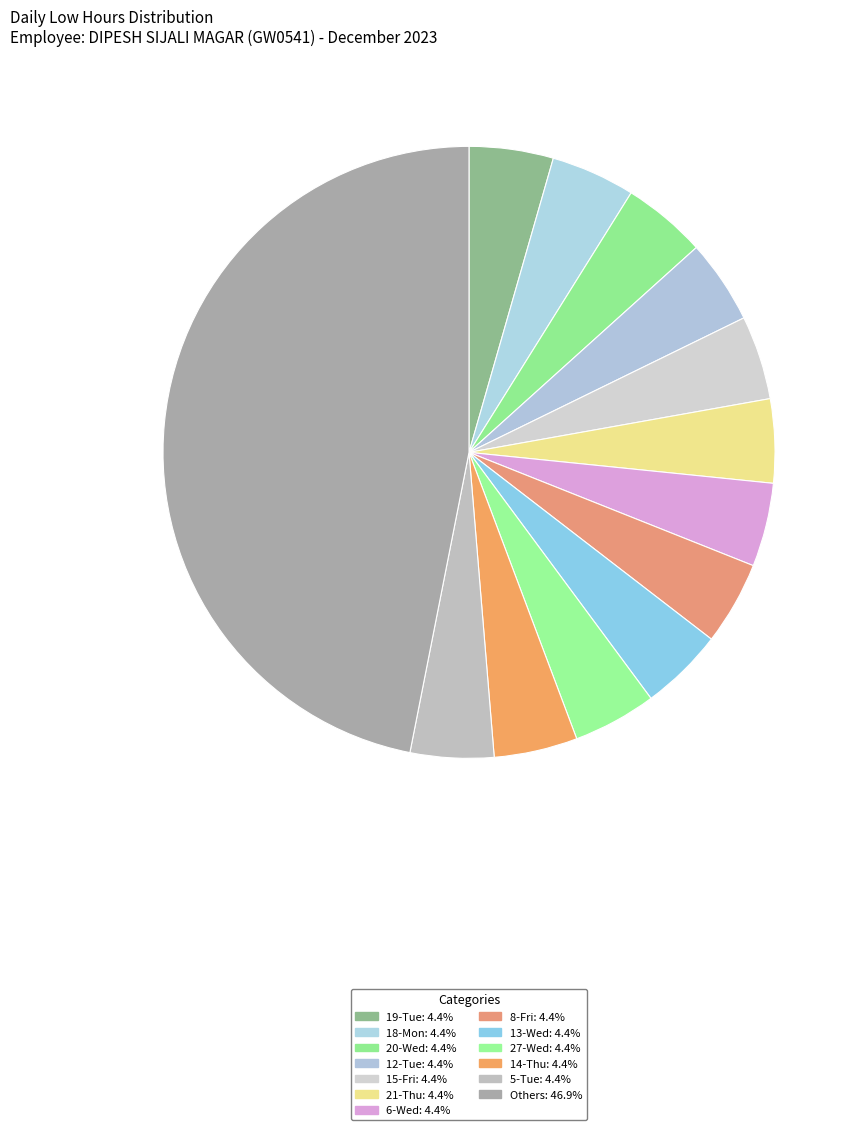

How many segments does this pie chart have?

13